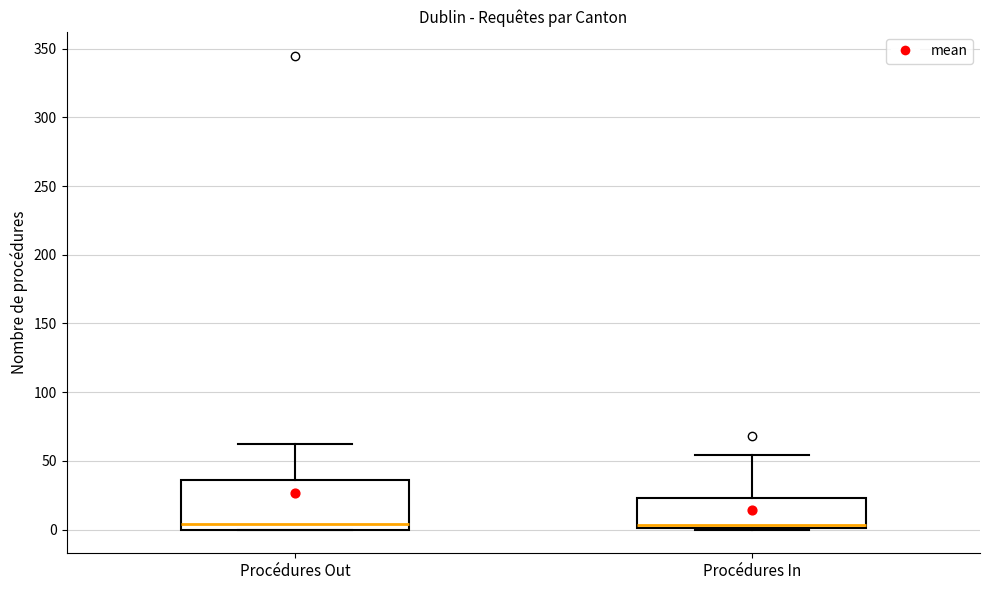

Reading left to right, transcribe this box plot: for each box, give where its median line is, the range the box spans, and where its two whiskers end, as read against the y-axis. The values are not printed on the chart, so give them approximately, as read against the axis.

Procédures Out: median 5, box 0 to 35, whiskers 0 to 60
Procédures In: median 5, box 0 to 25, whiskers 0 to 55